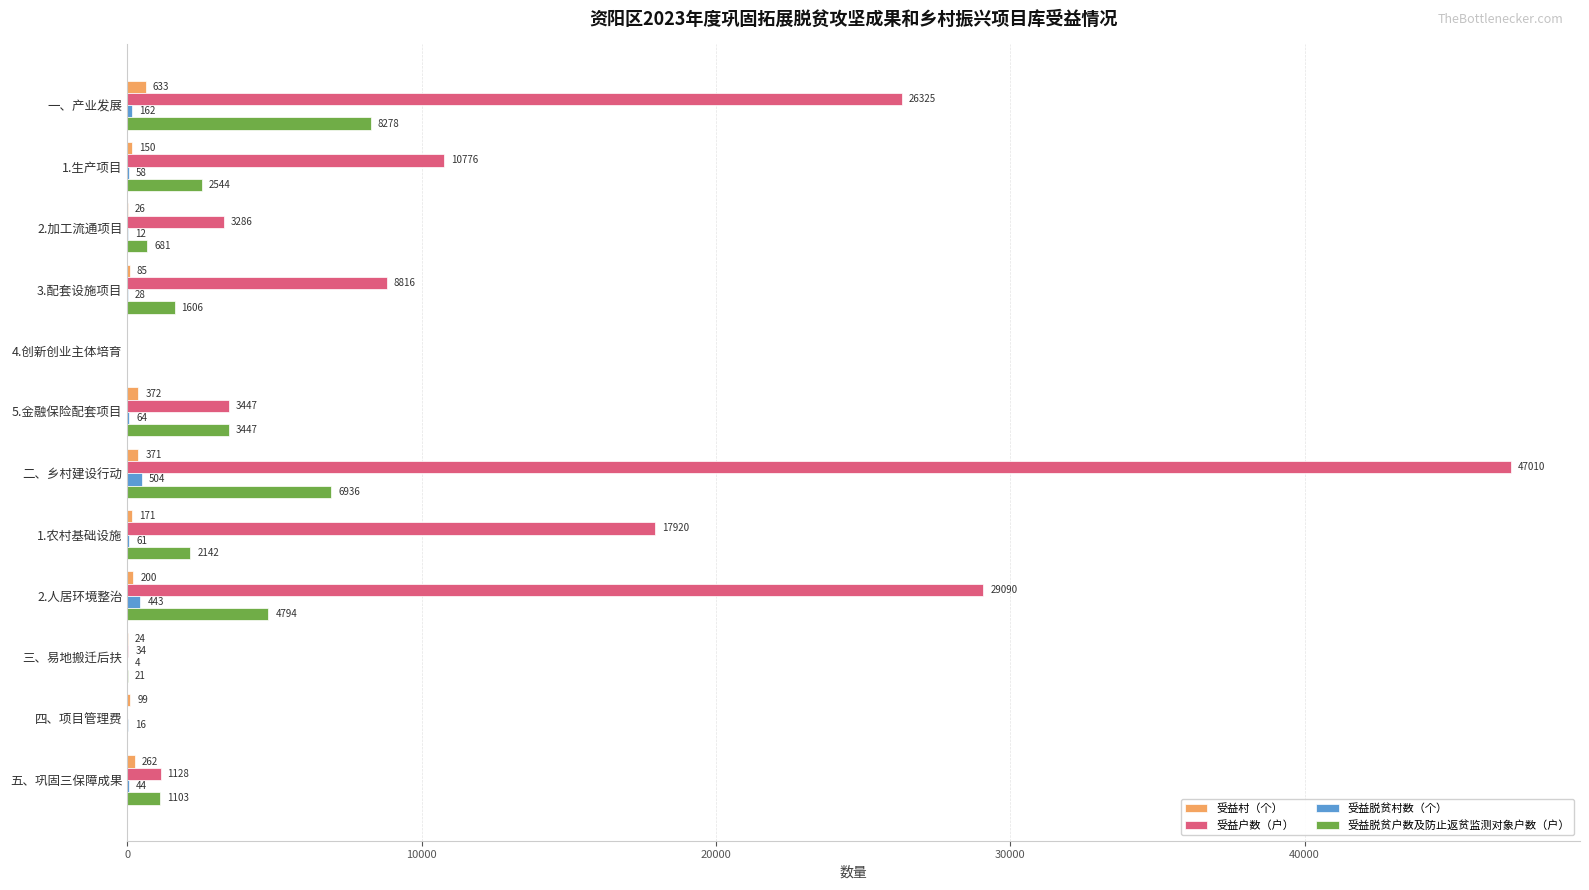

Which series has the largest total across all categories?

受益户数（户）